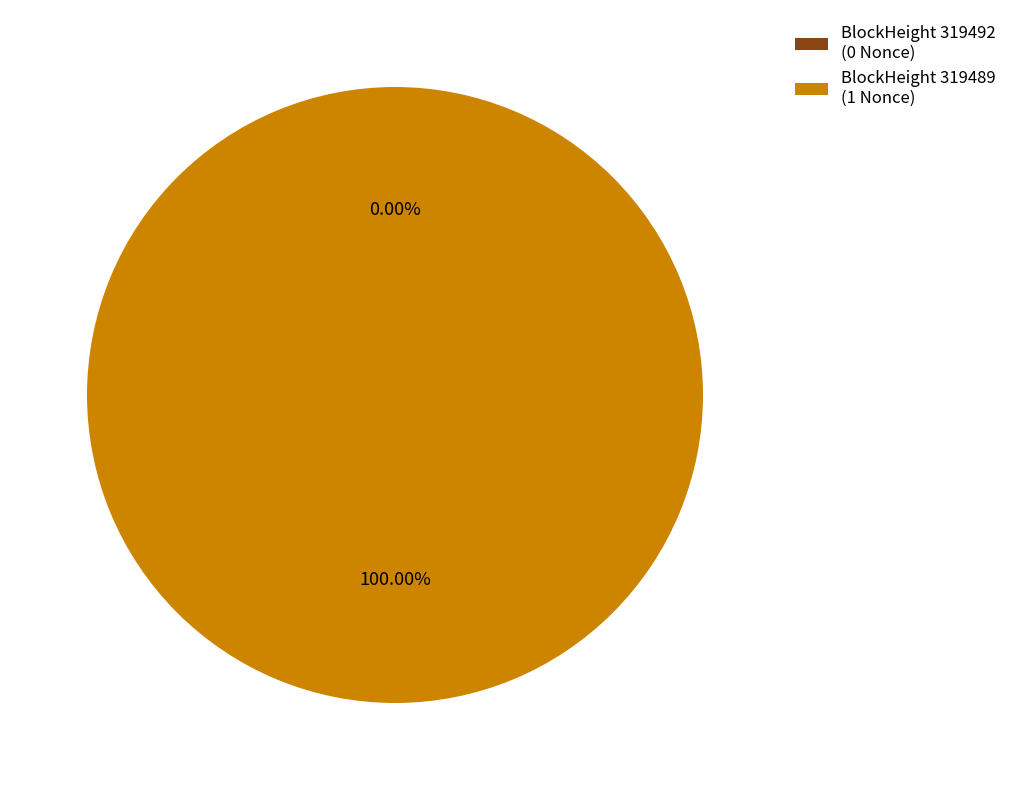

Is there a majority slice in this chart?

Yes